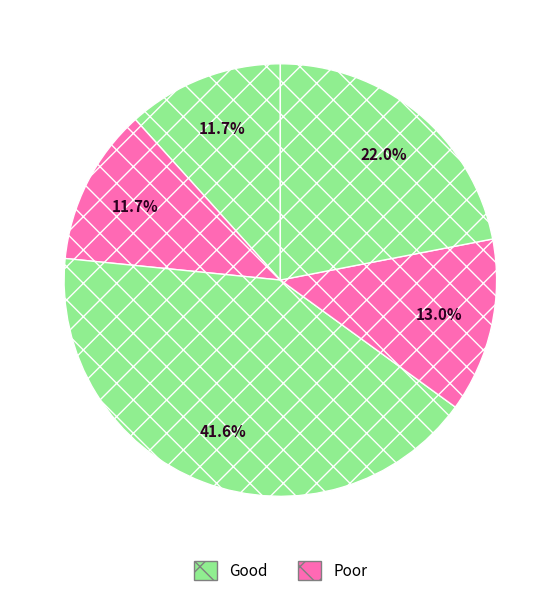

Does any single category account for the majority?

No